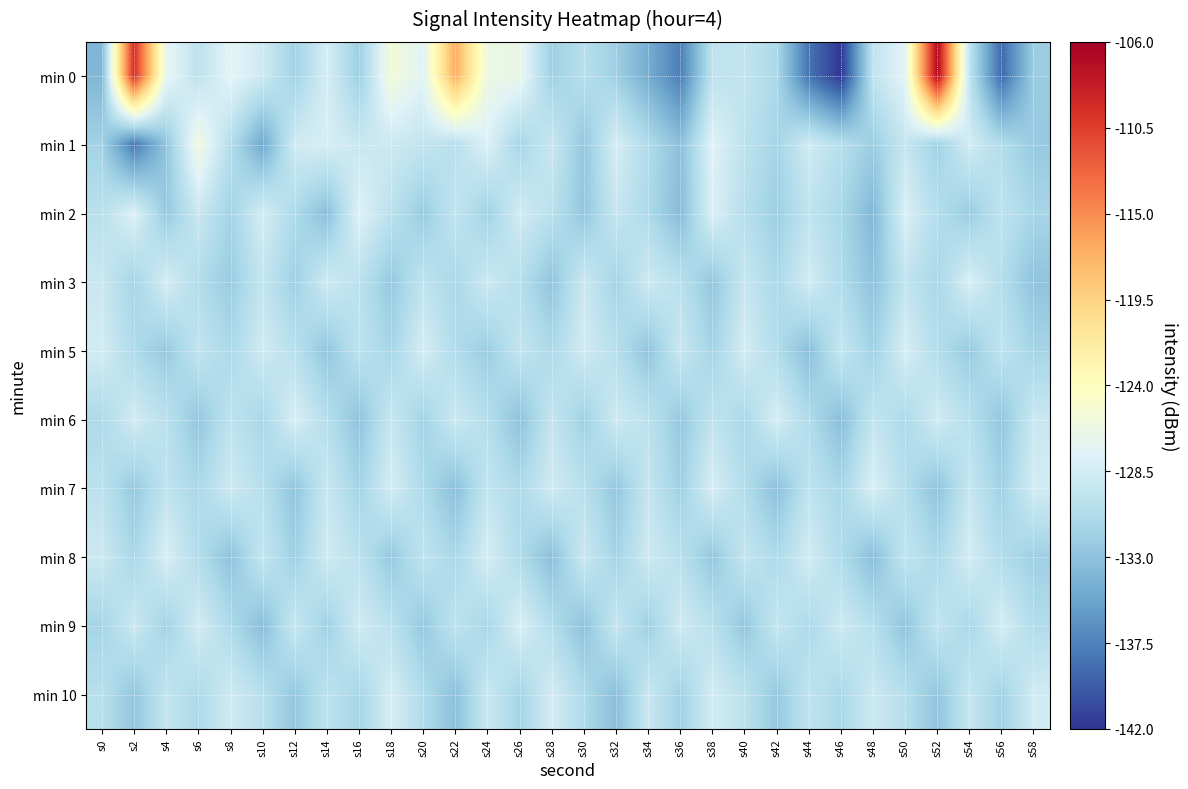

At s6, list the series in order from smallest to largest.

min 6, min 7, min 10, min 3, min 8, min 0, min 5, min 2, min 9, min 1